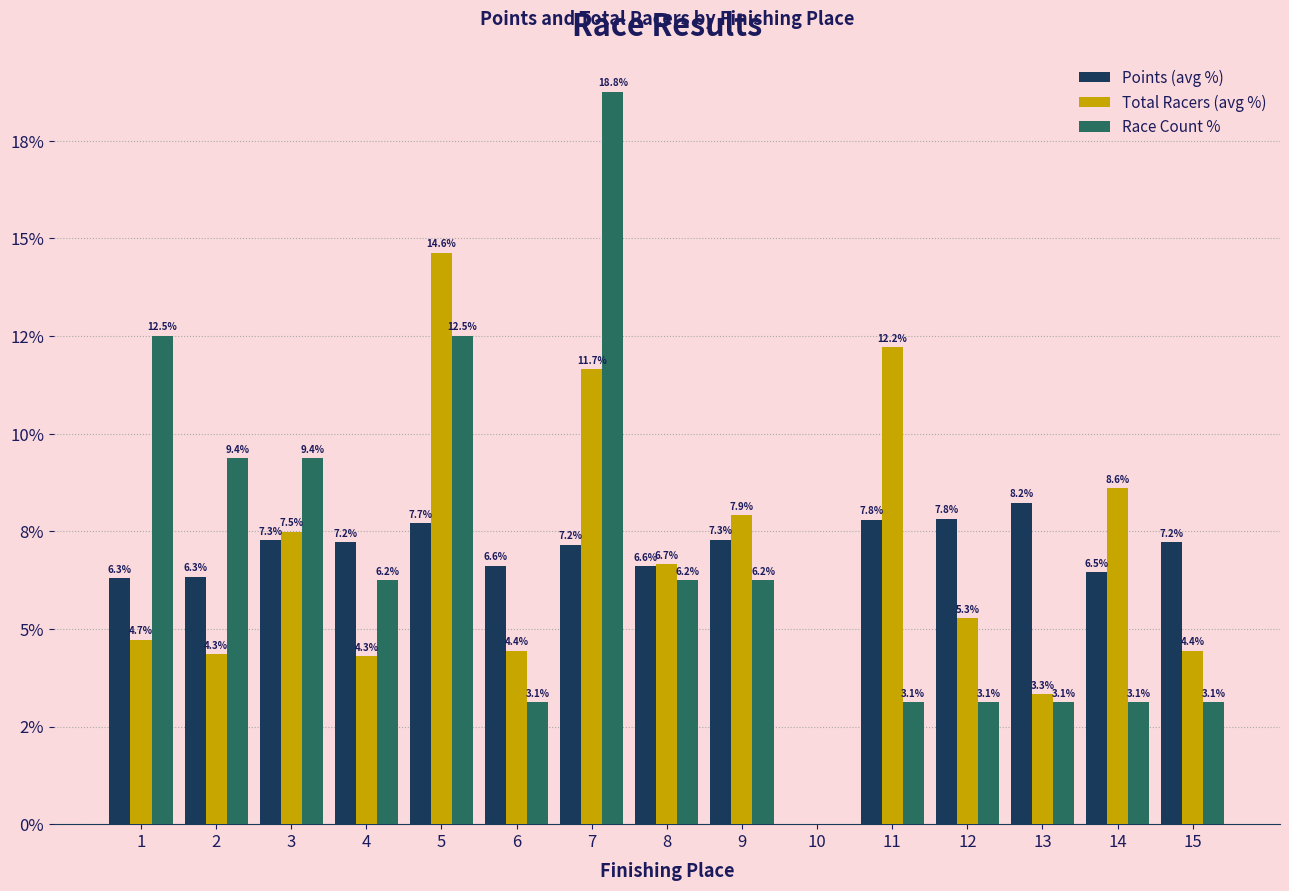

What is the value of the Race Count % bar at the 8th from the left?

6.2